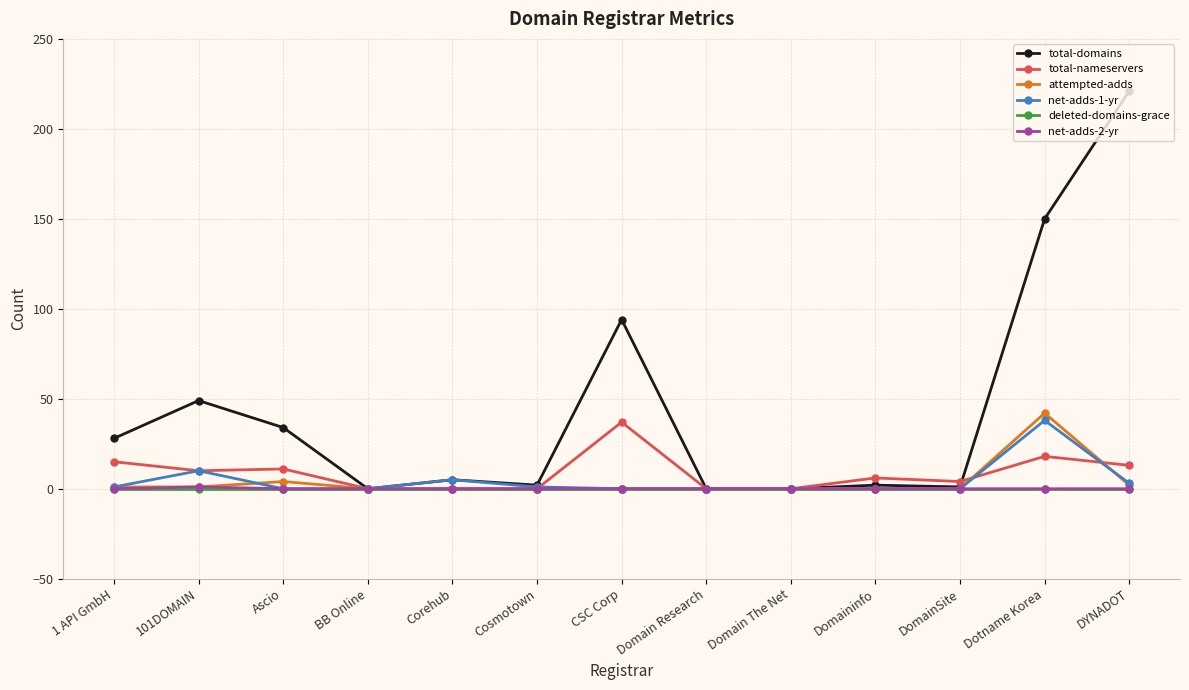

Is it true that net-adds-2-yr equals 0 at Domain Research?

True